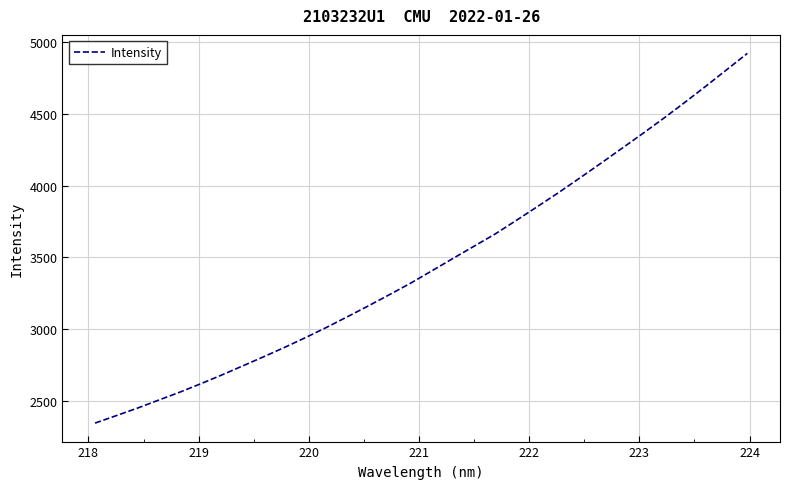

What is the difference between the maximum and minimum values?

2578.1